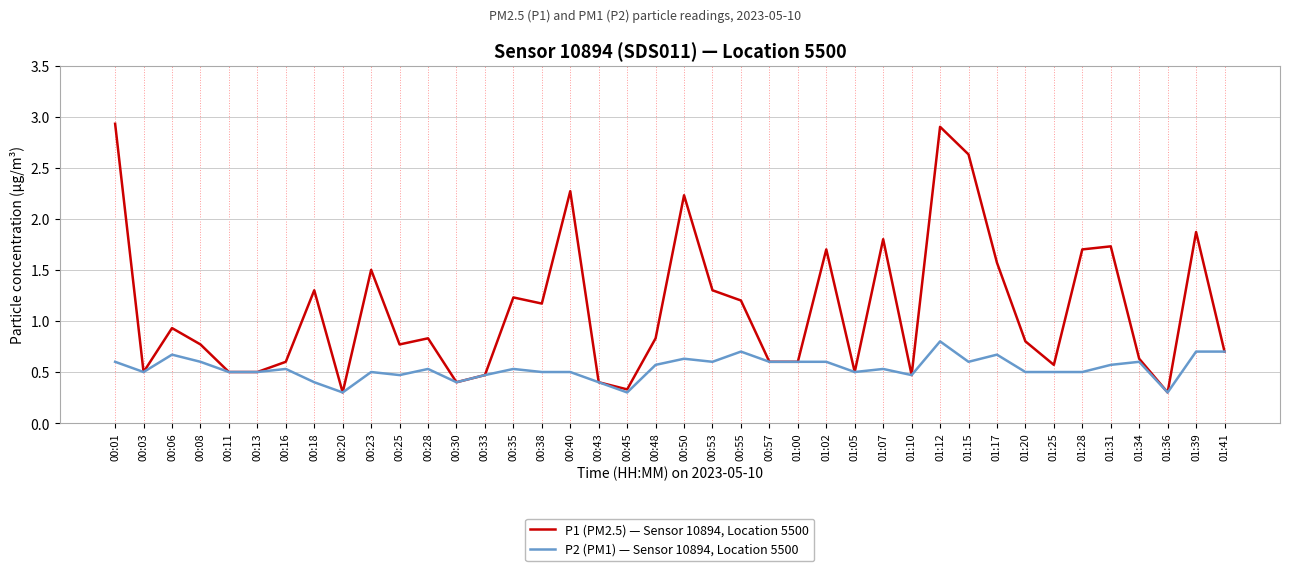

Rank the series by their maximum value, from lowest to highest.

P2 (PM1) — Sensor 10894, Location 5500, P1 (PM2.5) — Sensor 10894, Location 5500